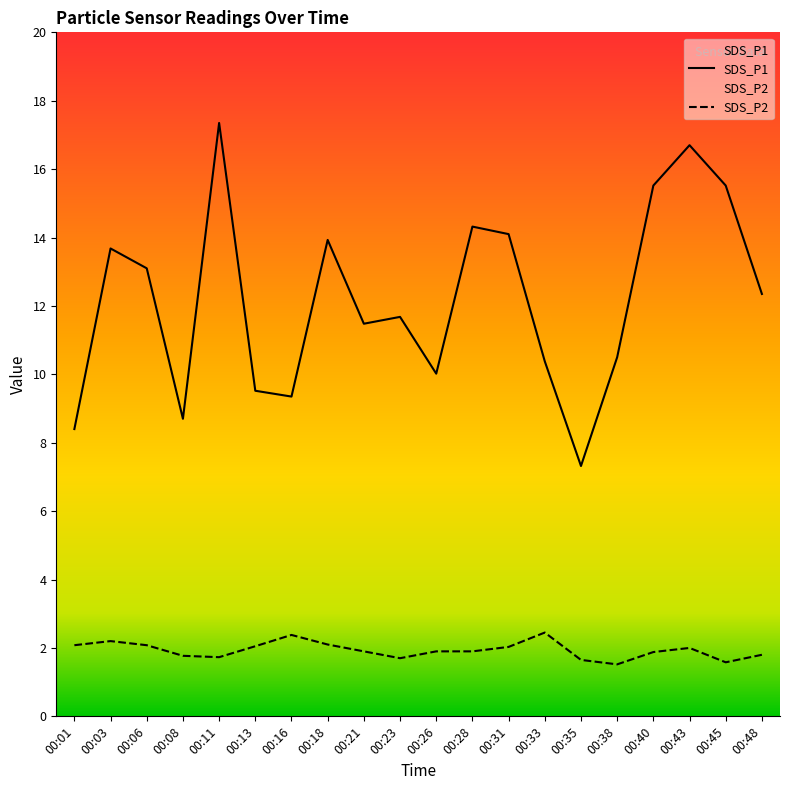

Which category has the lowest value across all series?

00:38